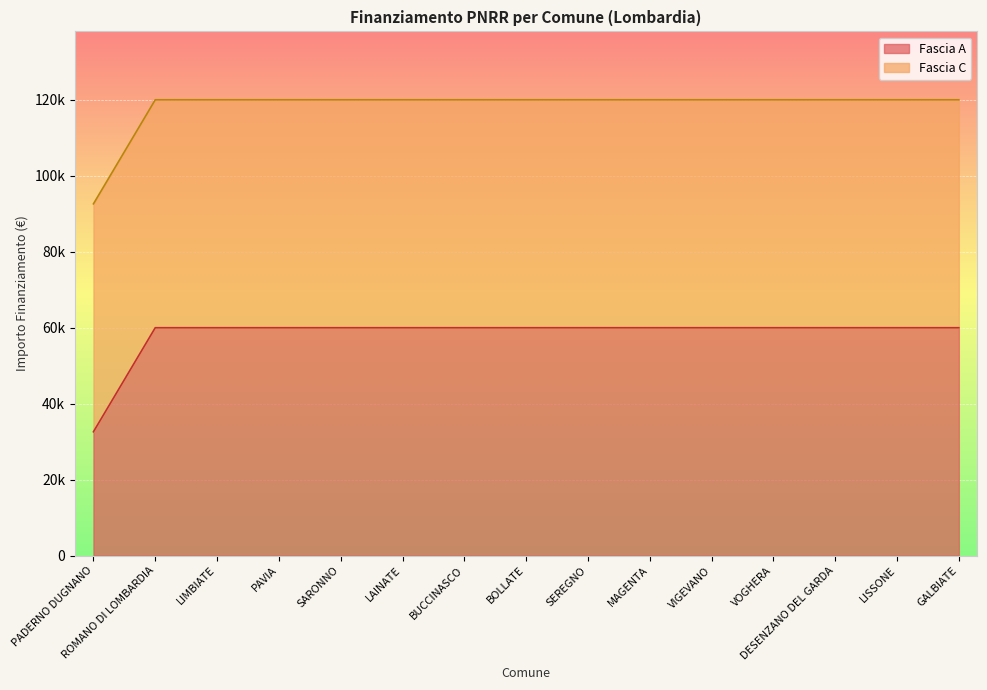

Approximately how many times larger is the value at ROMANO DI LOMBARDIA compared to PADERNO DUGNANO?

1.8